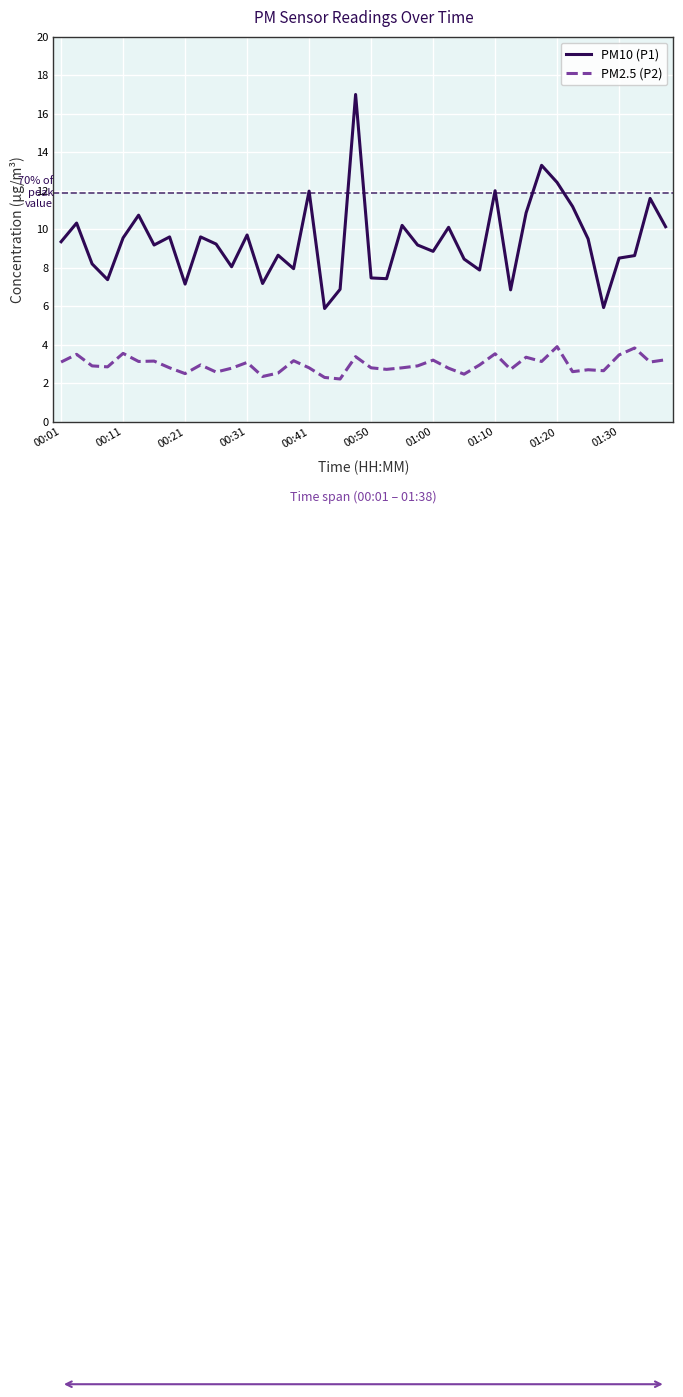

What are all the series names shown in the legend?

PM10 (P1), PM2.5 (P2)